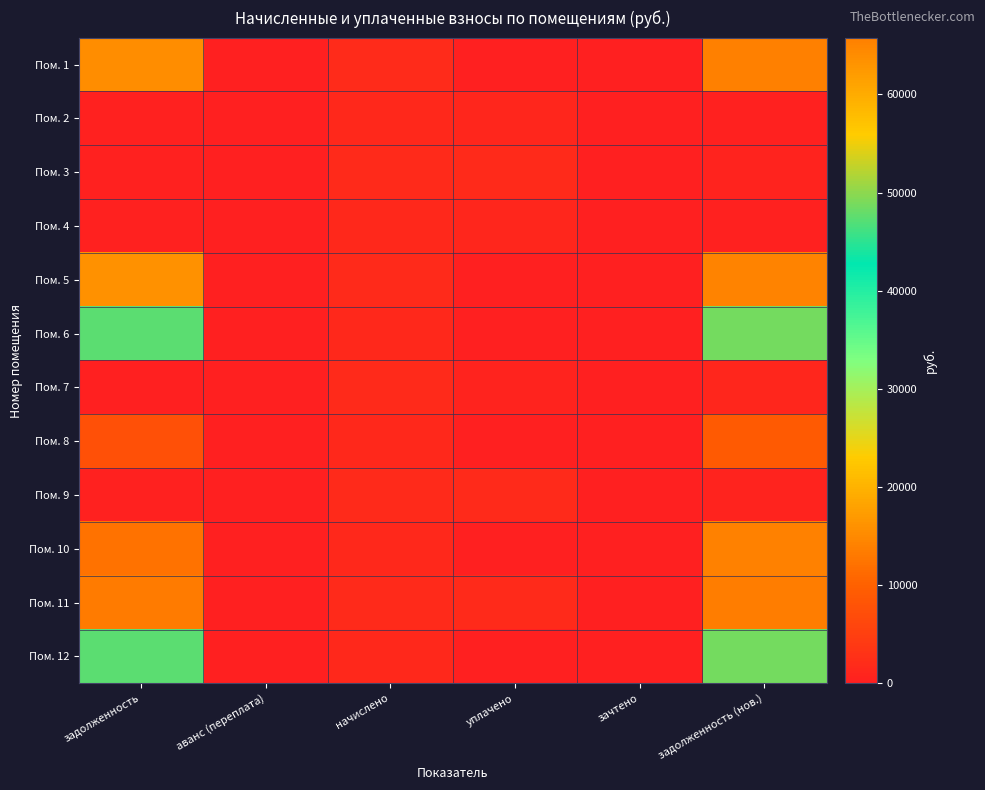

At which category does the chart reach its minimum across all series?

аванс (переплата)